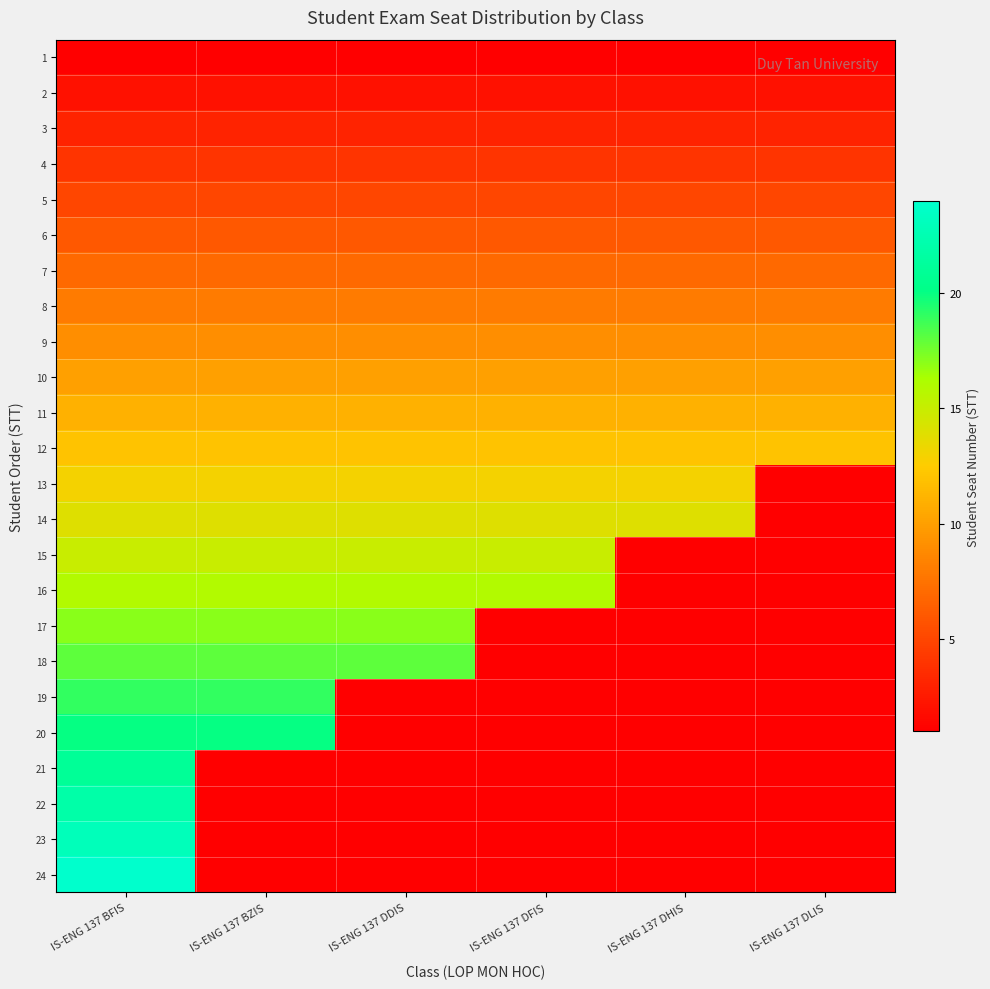

Which label corresponds to the largest value in the chart?

IS-ENG 137 BFIS